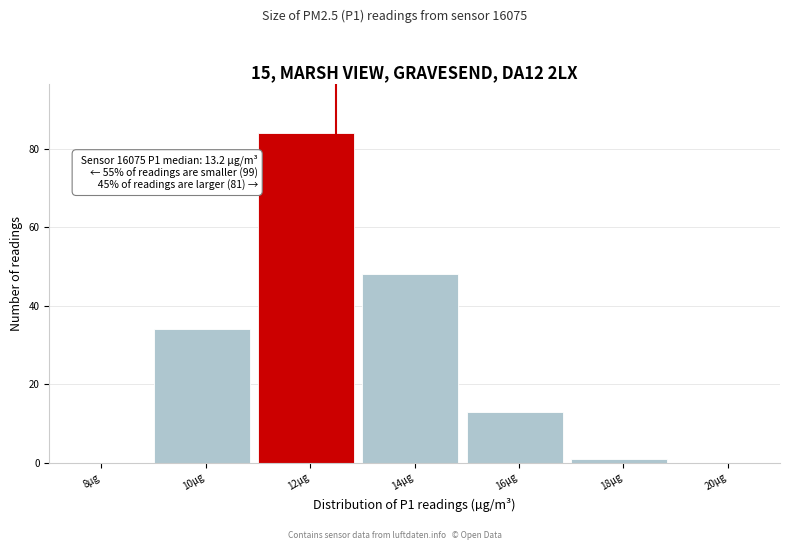

Reading right to left, extract all data points from this chart.

20µg=0	18µg=1	16µg=13	14µg=48	12µg=84	10µg=34	8µg=0